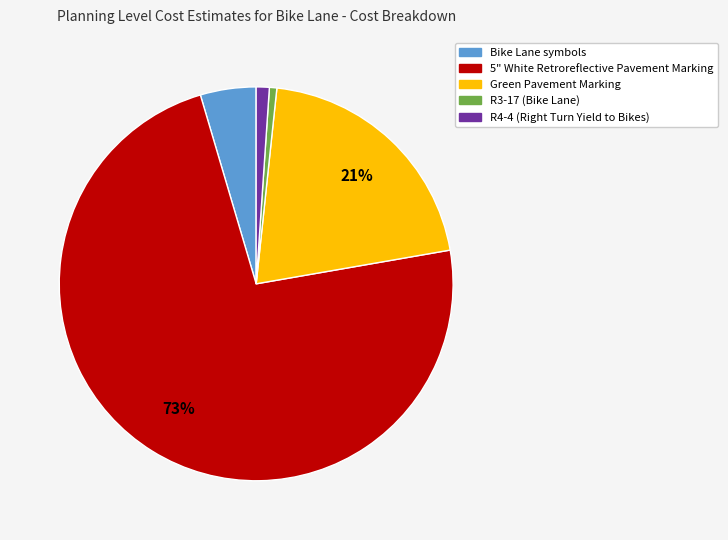

Is it true that 5" White Retroreflective Pavement Marking is 85% of the pie?

False